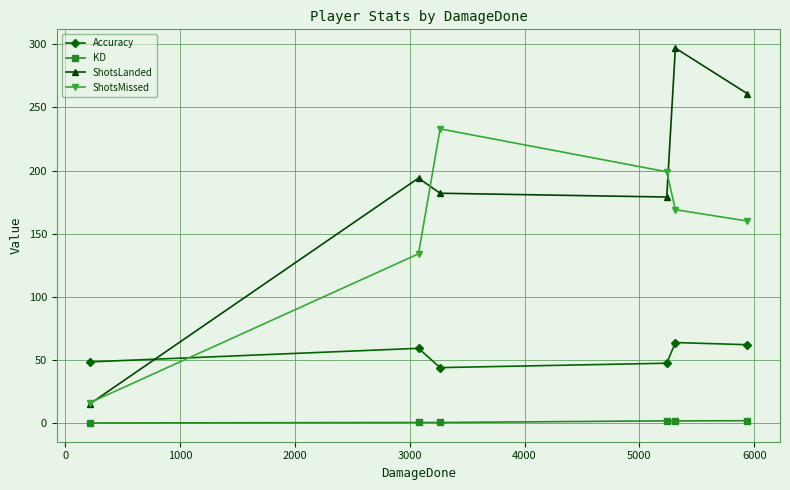

What is the difference between the second highest and second lowest values in the ShotsLanded series?

82.0